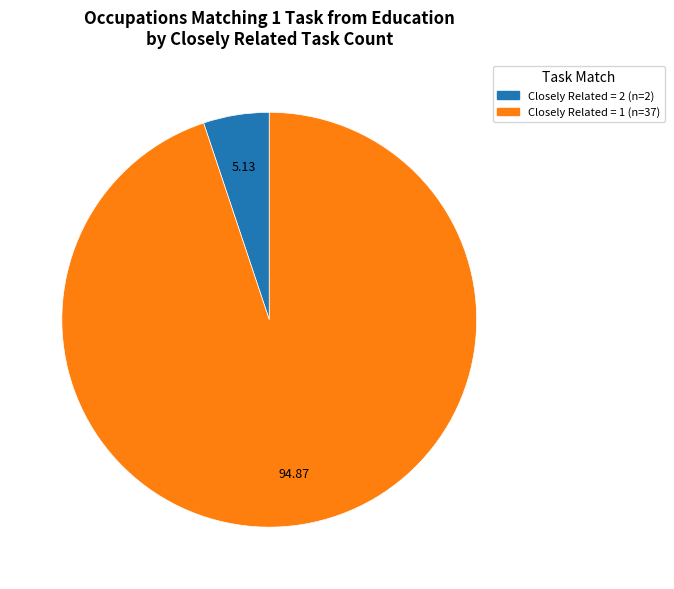

Is there any slice that represents more than half of the pie?

Yes